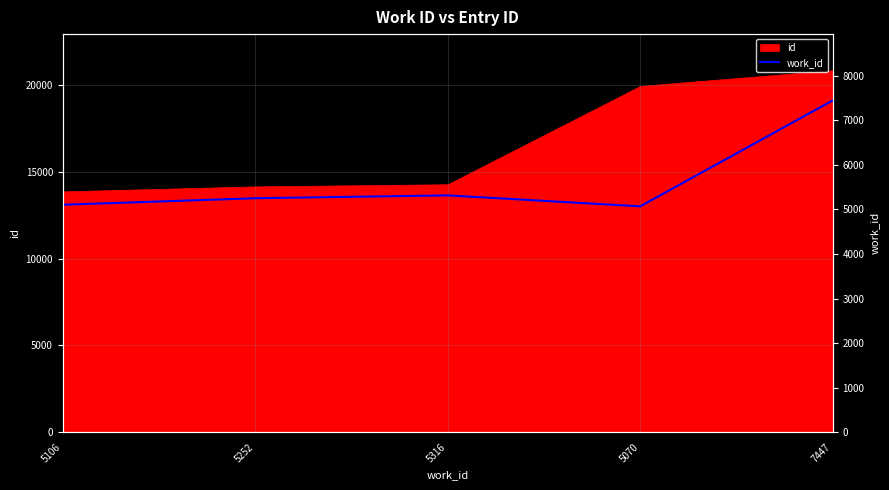

Which category has the highest value across all series?

7447